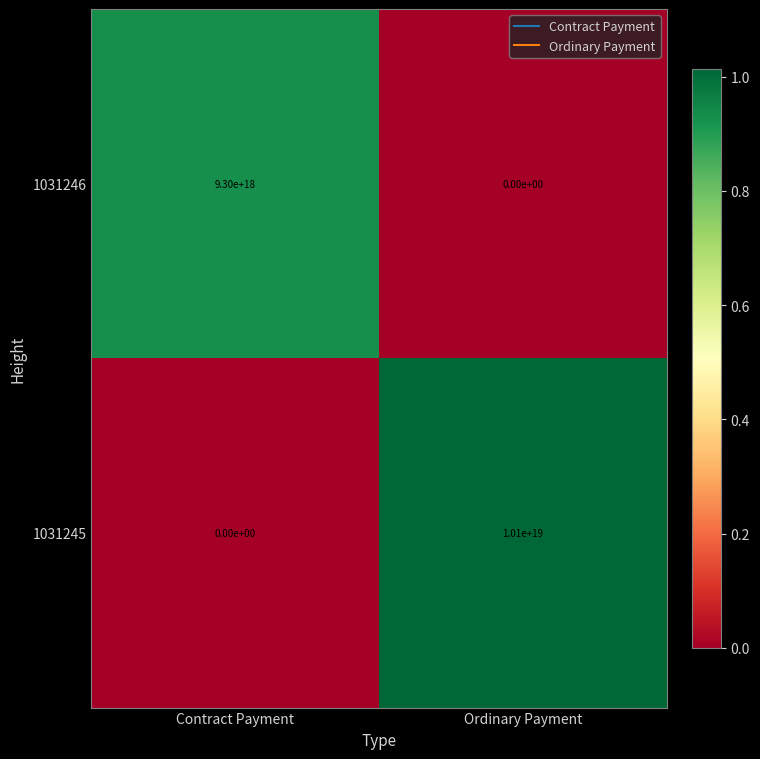

The 1031245 series shows 10100000000000000000 at Ordinary Payment. True or false?

True